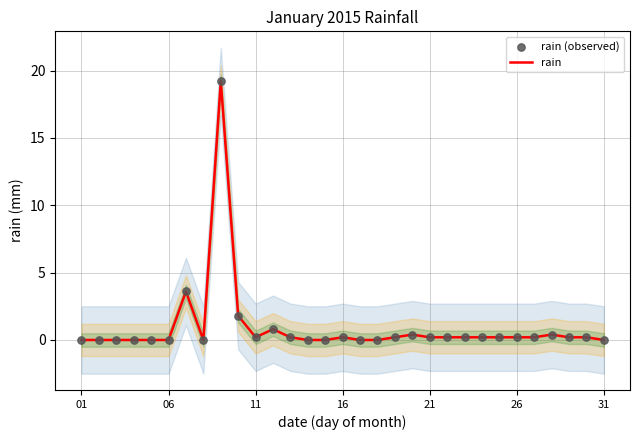

What are all the series names shown in the legend?

rain, rain (observed)